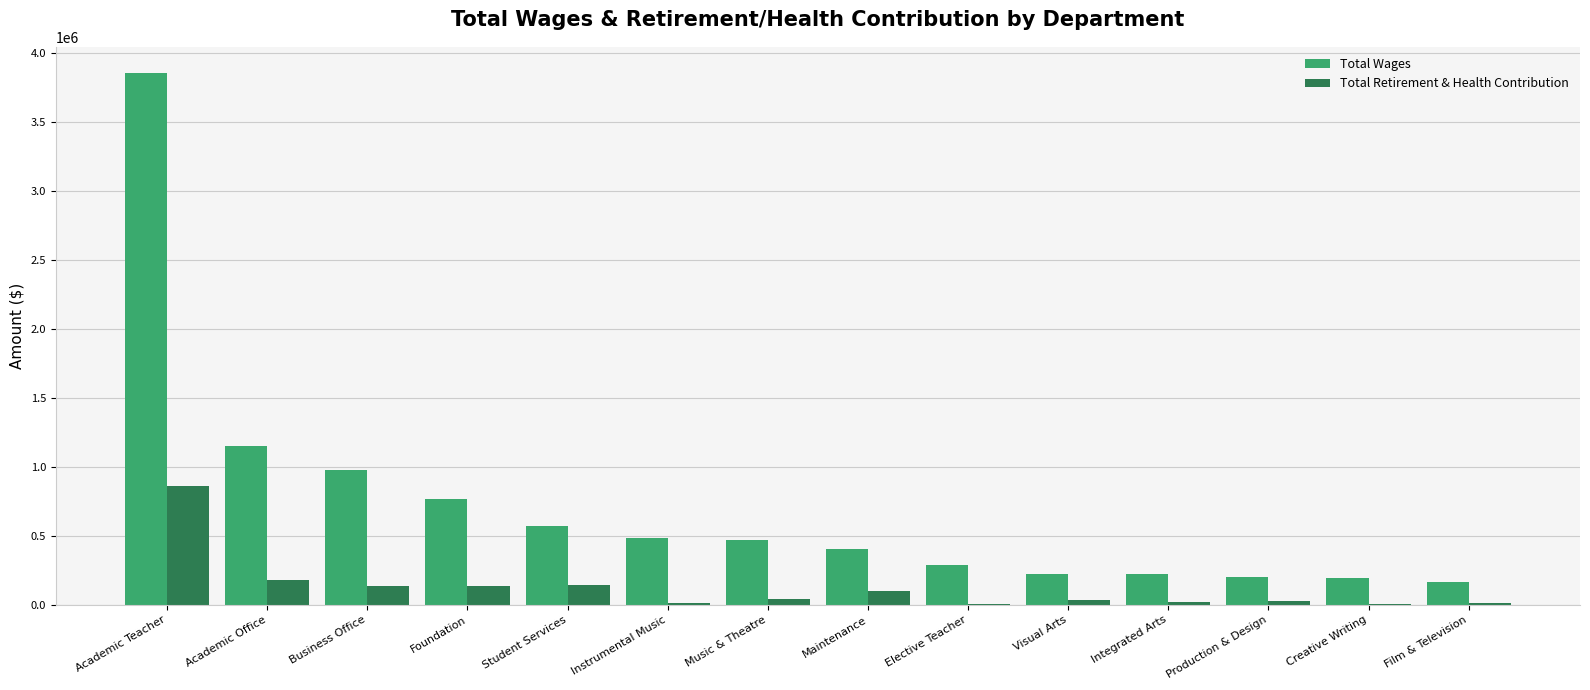

What is the sum of all Total Wages values?

9988163